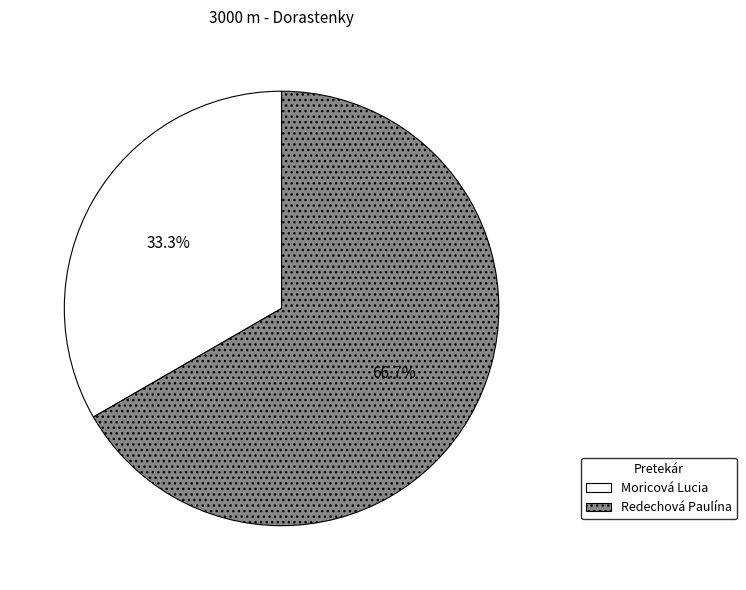

Is the sum of Redechová Paulína and Moricová Lucia greater than half?

Yes